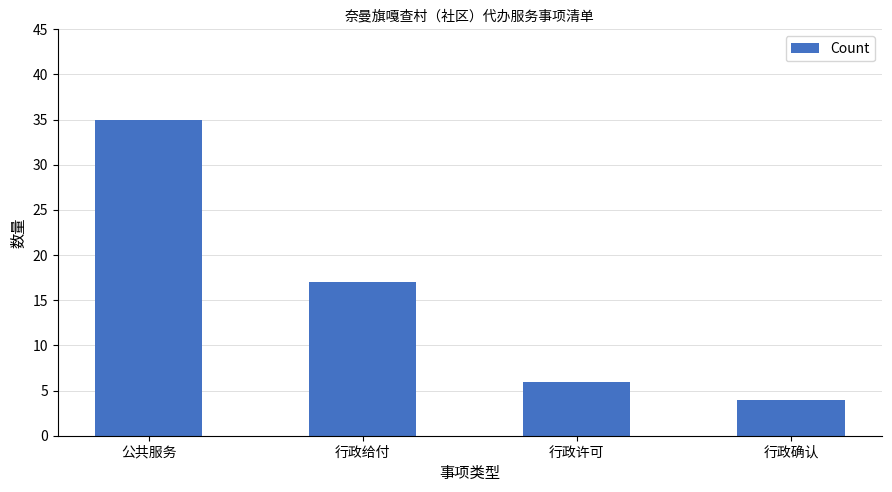

Rank the categories by value from highest to lowest.

公共服务, 行政给付, 行政许可, 行政确认